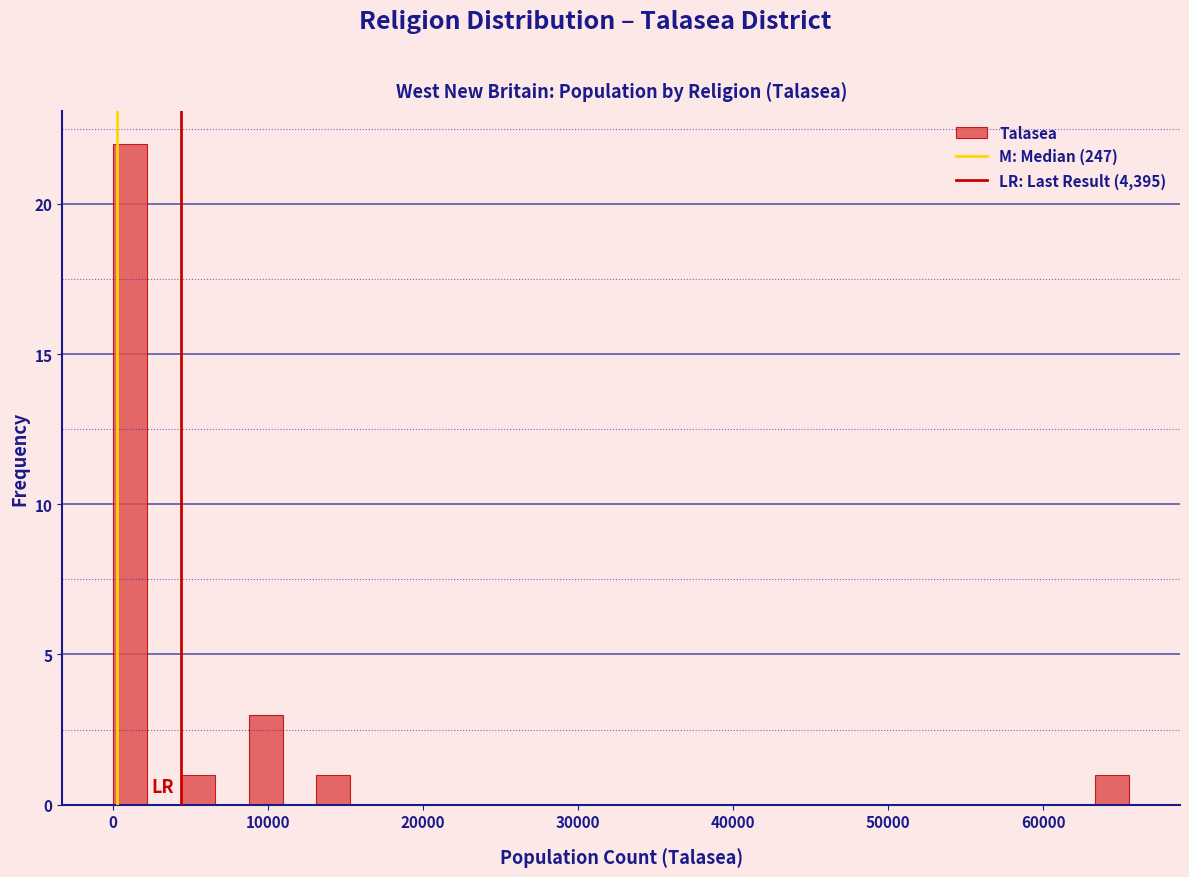

Read against the x-axis, roughly where is the centre of the tallest bar?

1000